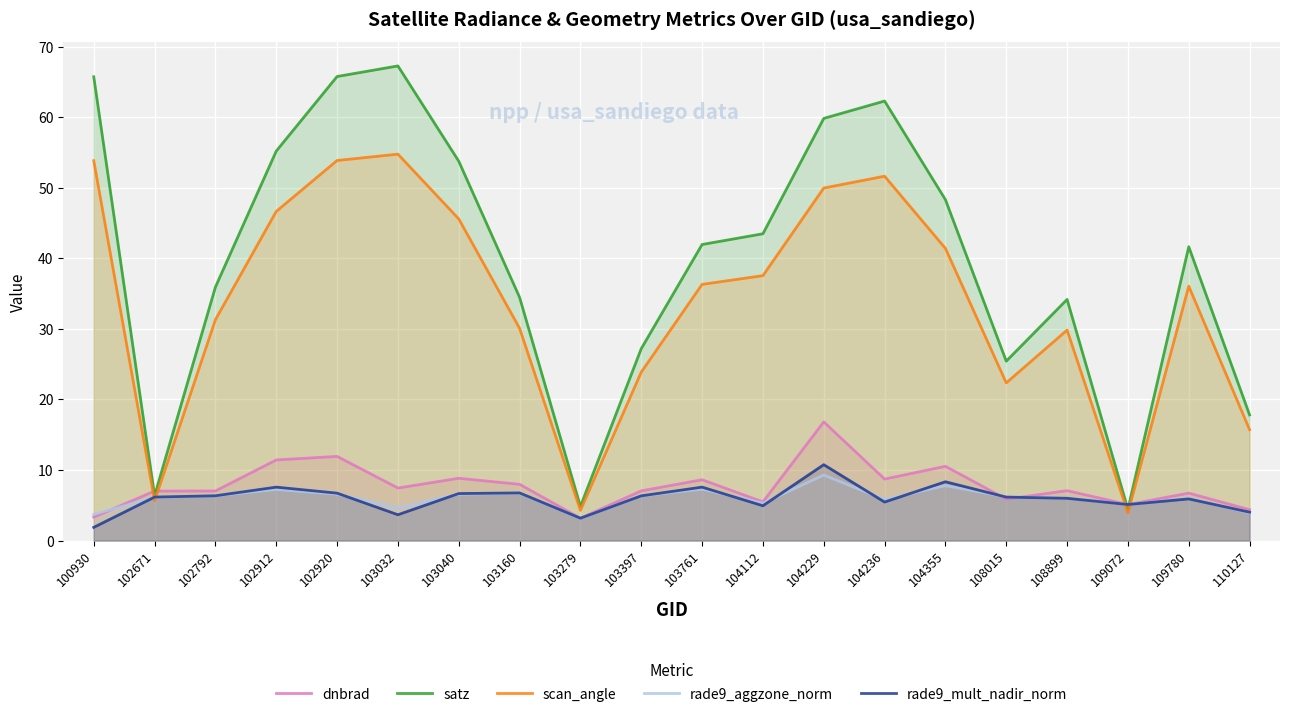

Which series has the largest total across all categories?

satz